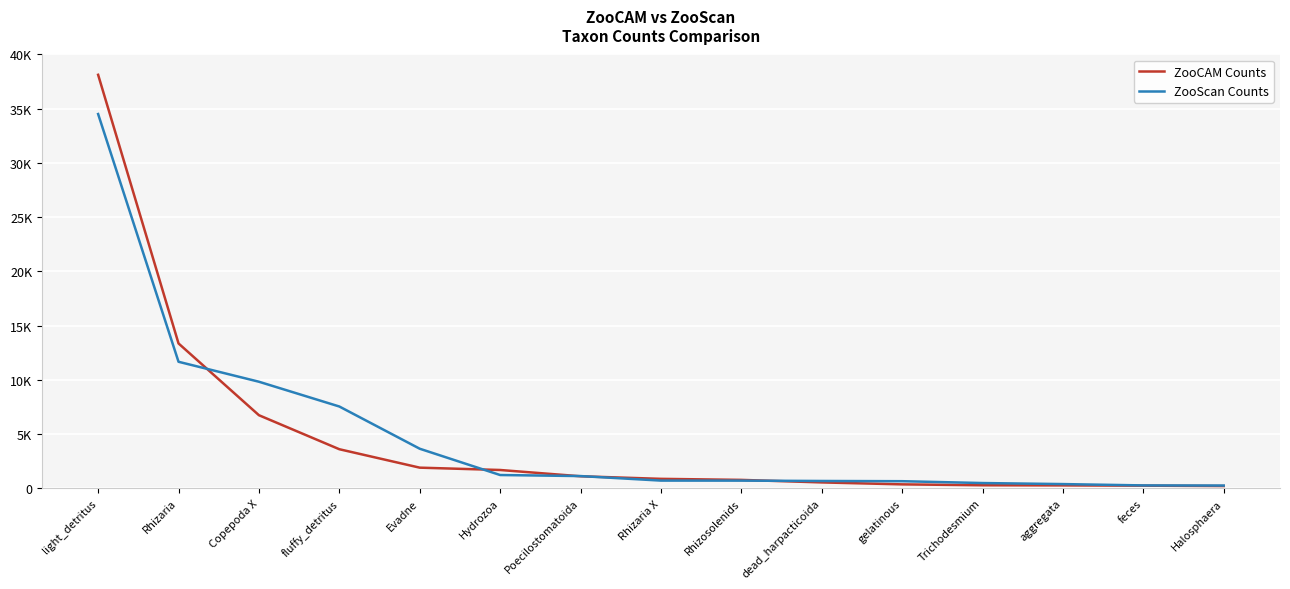

What are all the series names shown in the legend?

ZooCAM Counts, ZooScan Counts